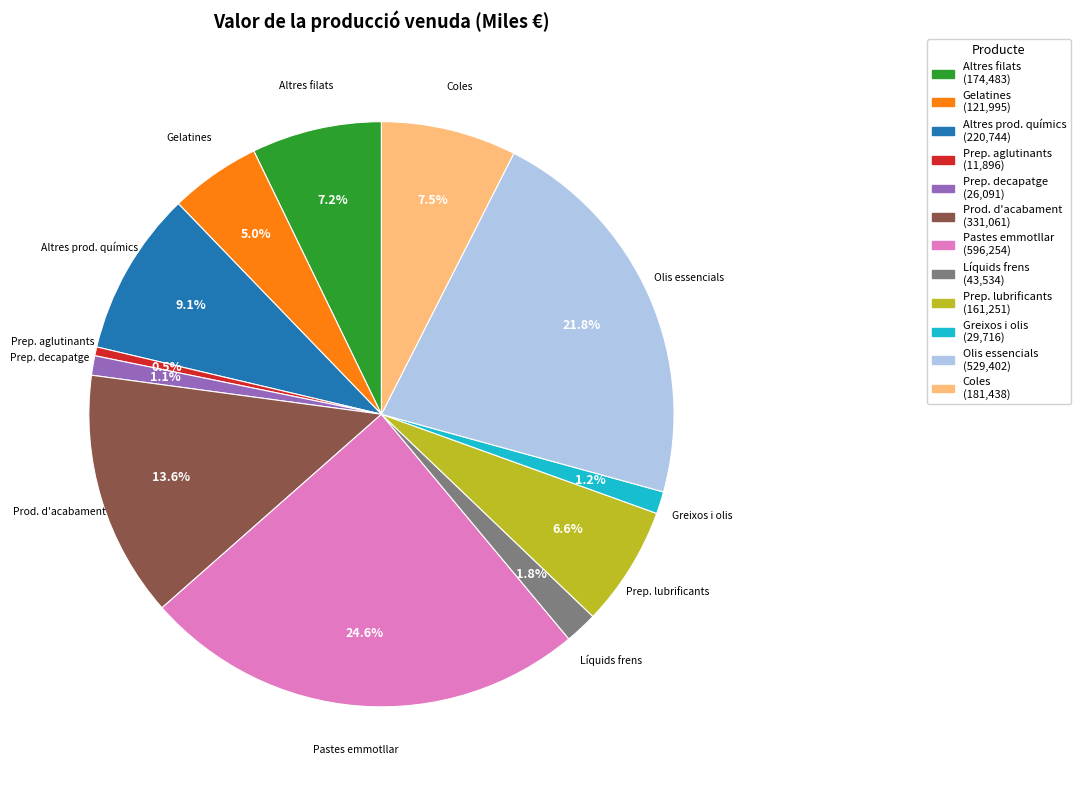

Is there any slice that represents more than half of the pie?

No